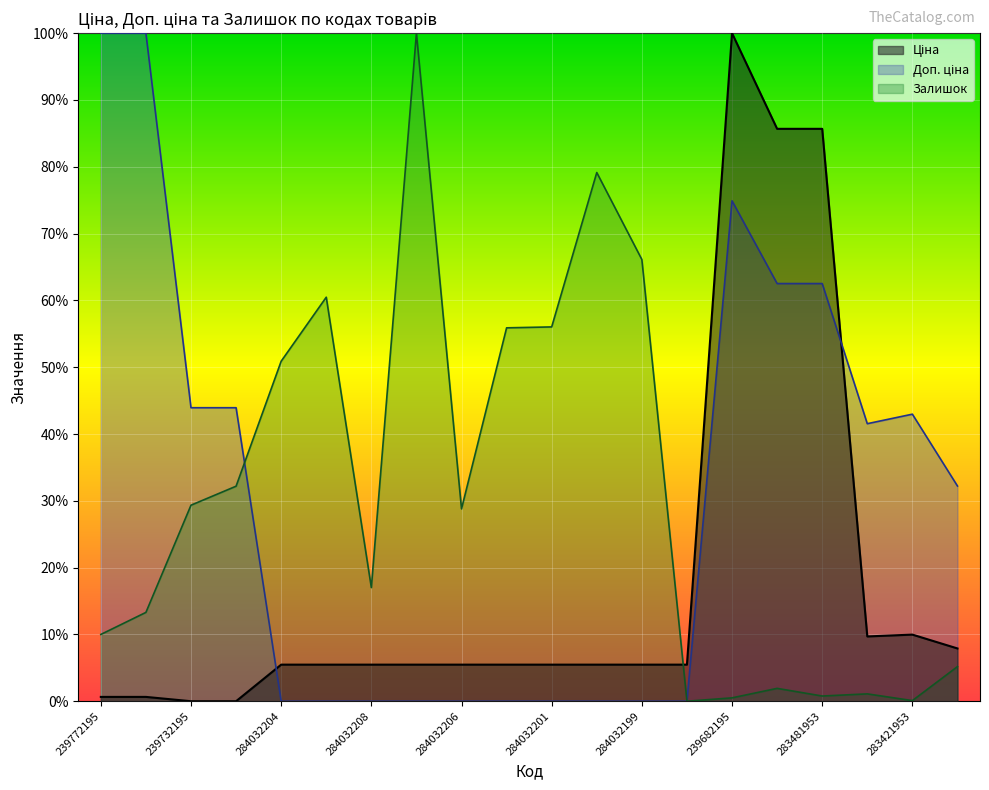

In Доп. ціна, how many points are higher than both neighbors (excluding endpoints)?

2